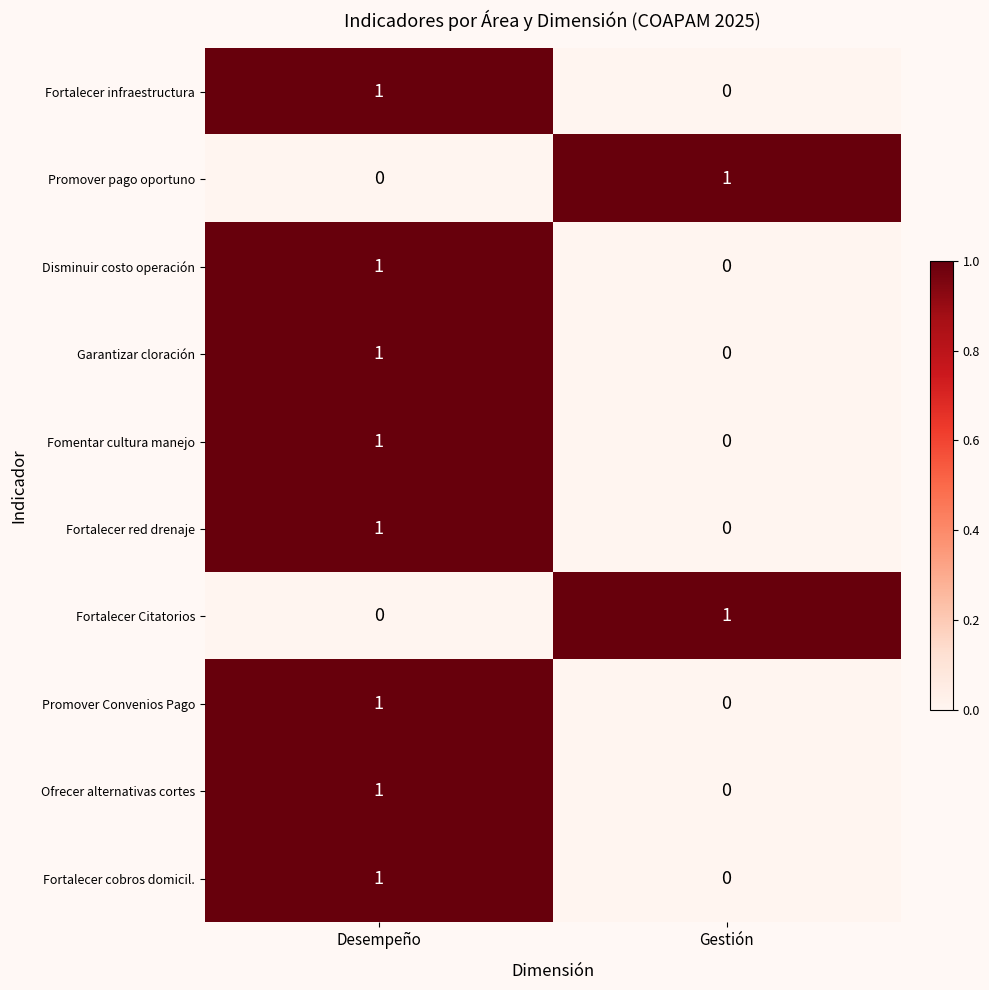

List the labels in order of Fortalecer cobros domicil. value, largest first.

Desempeño, Gestión